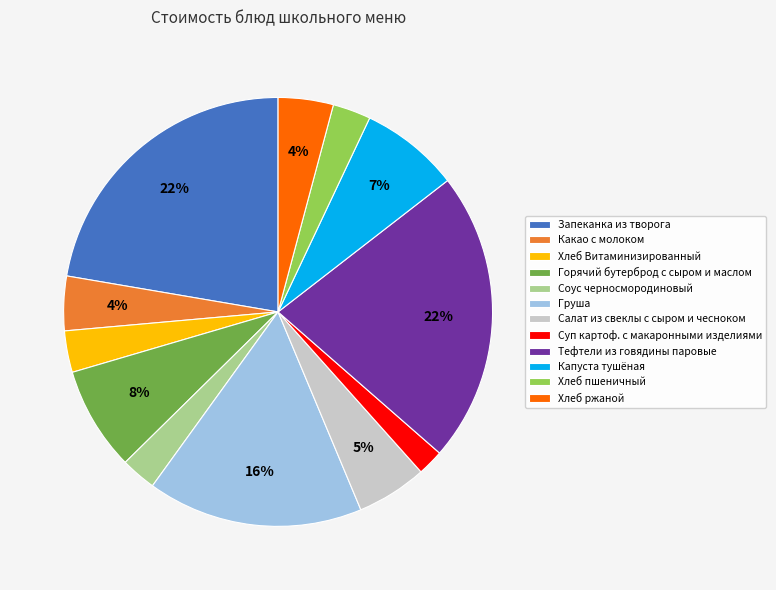

Does Салат из свеклы с сыром и чесноком represent more than half of the total?

No